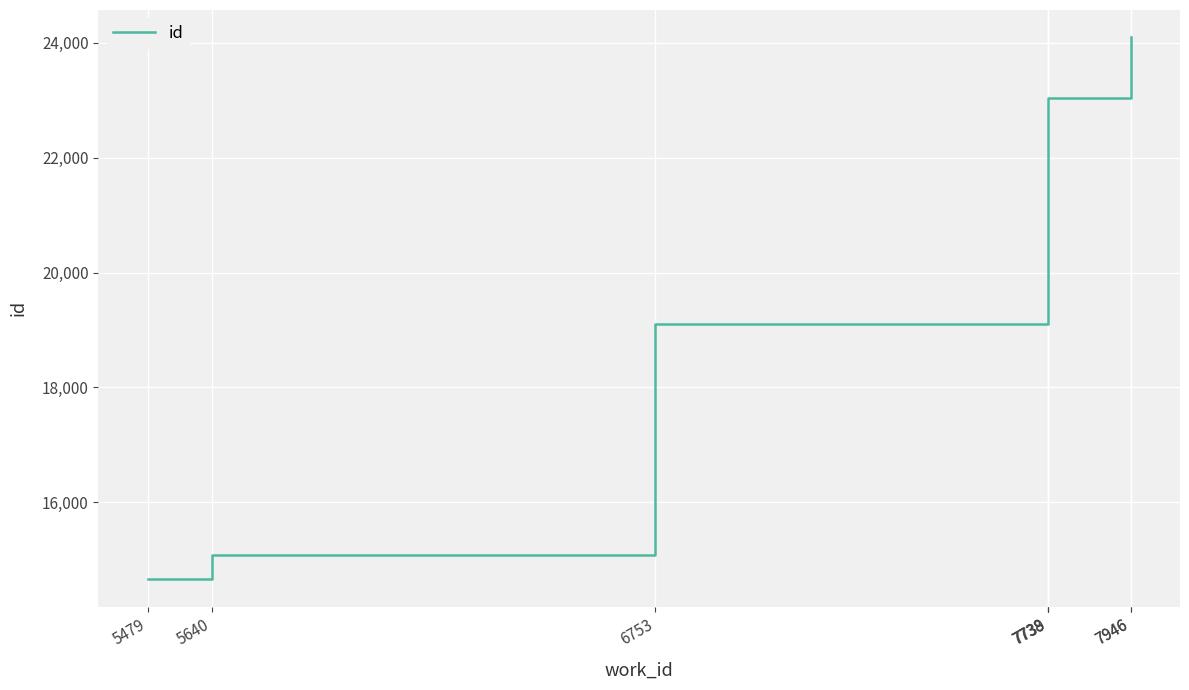

True or false: there are more than 1 points higher than both neighbors.

False